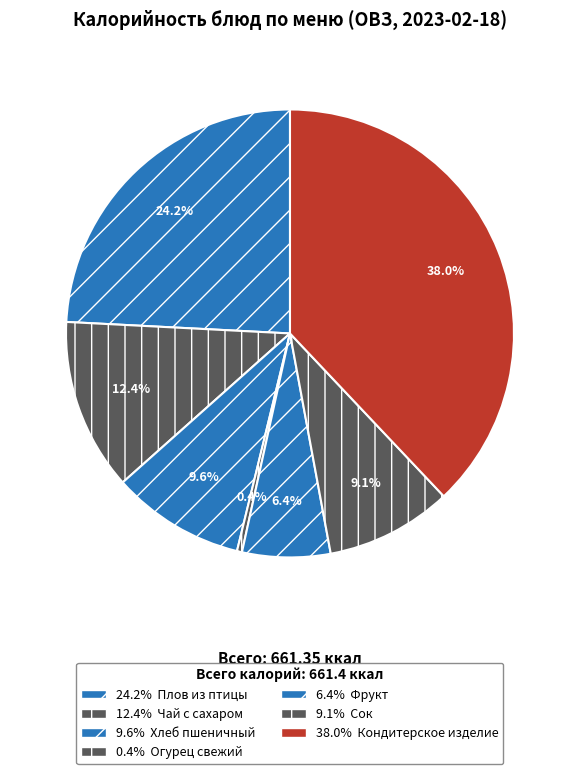

Does any single category account for the majority?

No